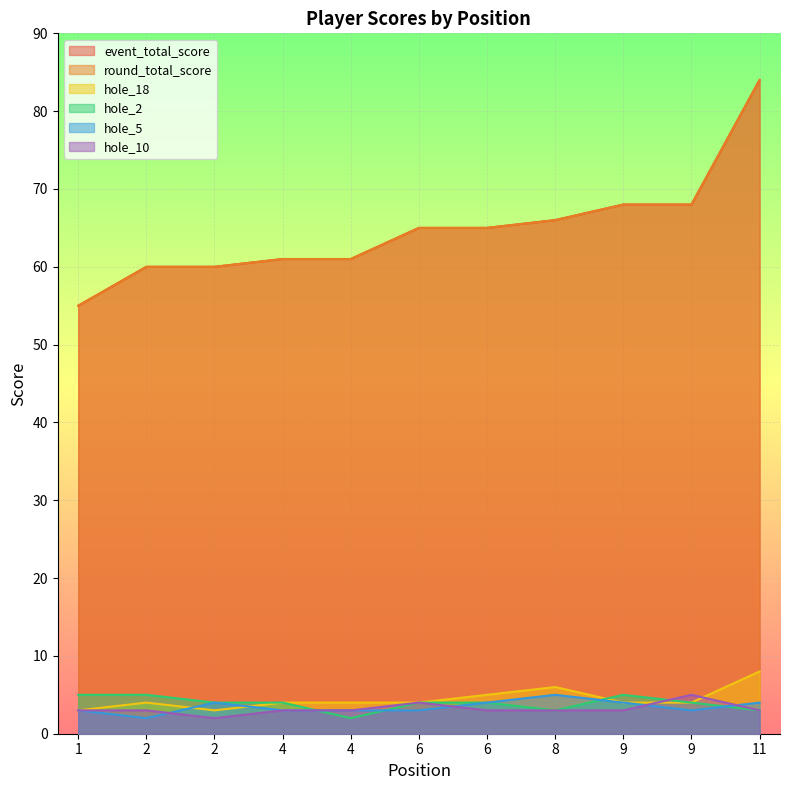

Between which two adjacent categories do hole_5 and hole_2 first intersect?

4 and 4